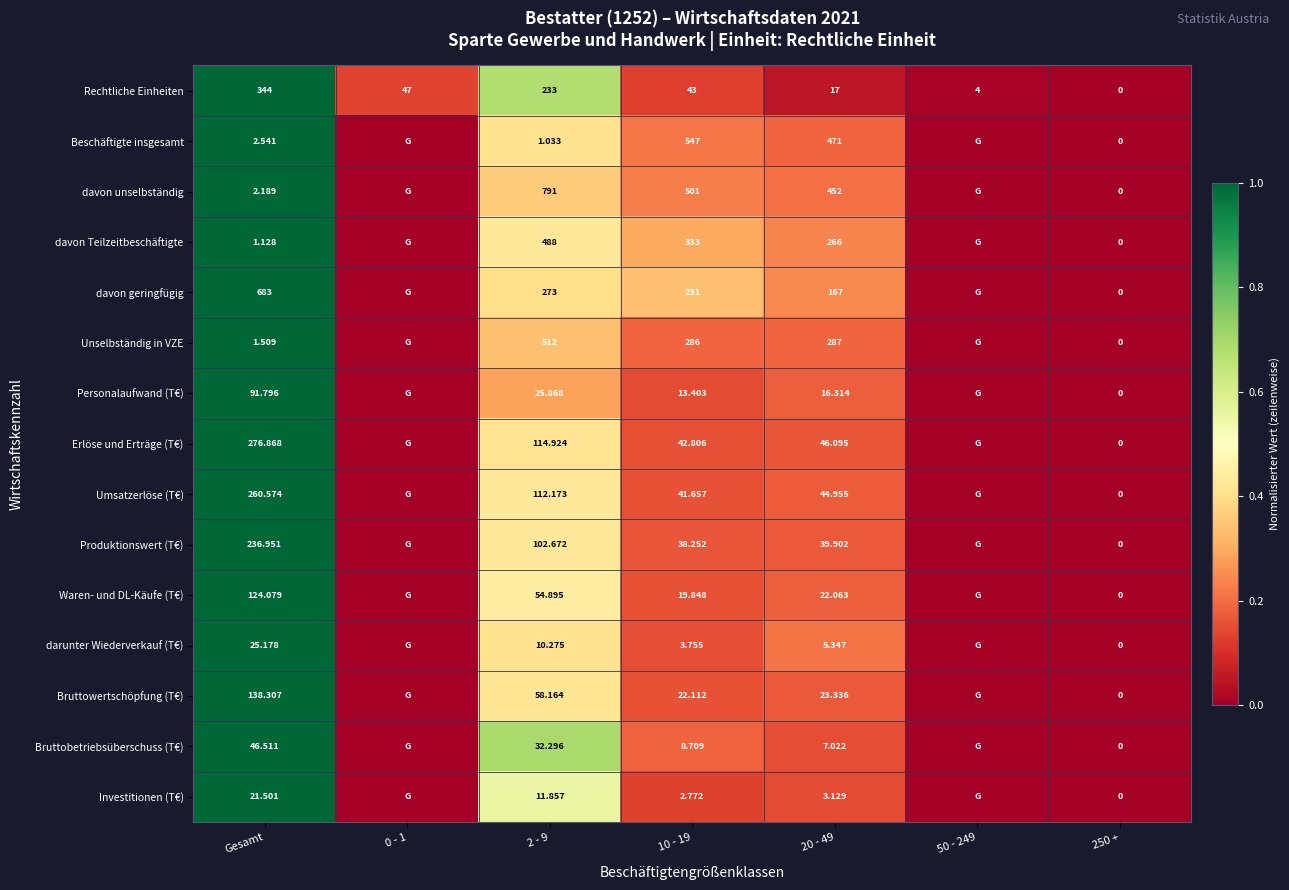

At 2 - 9, list the series in order from smallest to largest.

Beschäftigte insgesamt, darunter Wiederverkauf (T€), Investitionen (T€), Personalaufwand (T€), Bruttobetriebsüberschuss (T€), Waren- und DL-Käufe (T€), Bruttowertschöpfung (T€), Produktionswert (T€), Umsatzerlöse (T€), Erlöse und Erträge (T€), Rechtliche Einheiten, davon geringfügig, davon Teilzeitbeschäftigte, Unselbständig in VZE, davon unselbständig